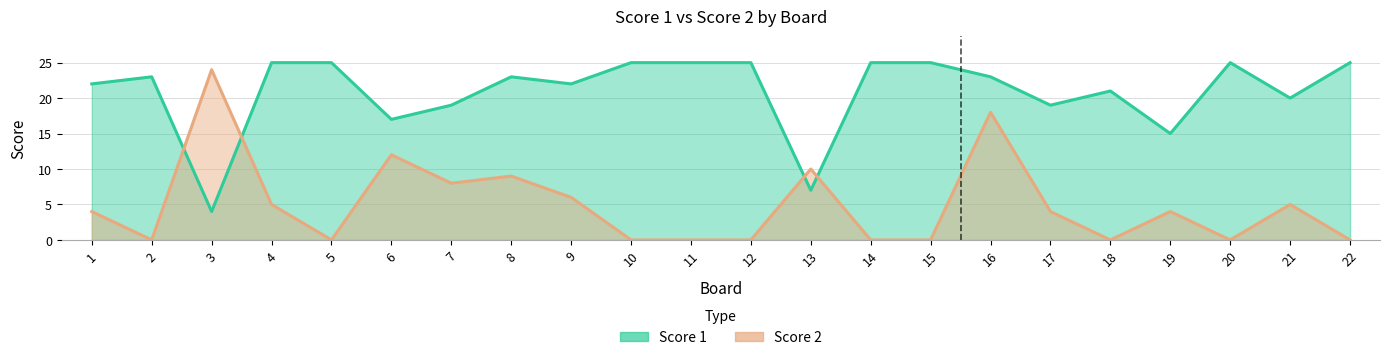

Reading left to right, transcribe all the data shown in this chart.

Score 1: 1=22	2=23	3=4	4=25	5=25	6=17	7=19	8=23	9=22	10=25	11=25	12=25	13=7	14=25	15=25	16=23	17=19	18=21	19=15	20=25	21=20	22=25
Score 2: 1=4	2=0	3=24	4=5	5=0	6=12	7=8	8=9	9=6	10=0	11=0	12=0	13=10	14=0	15=0	16=18	17=4	18=0	19=4	20=0	21=5	22=0